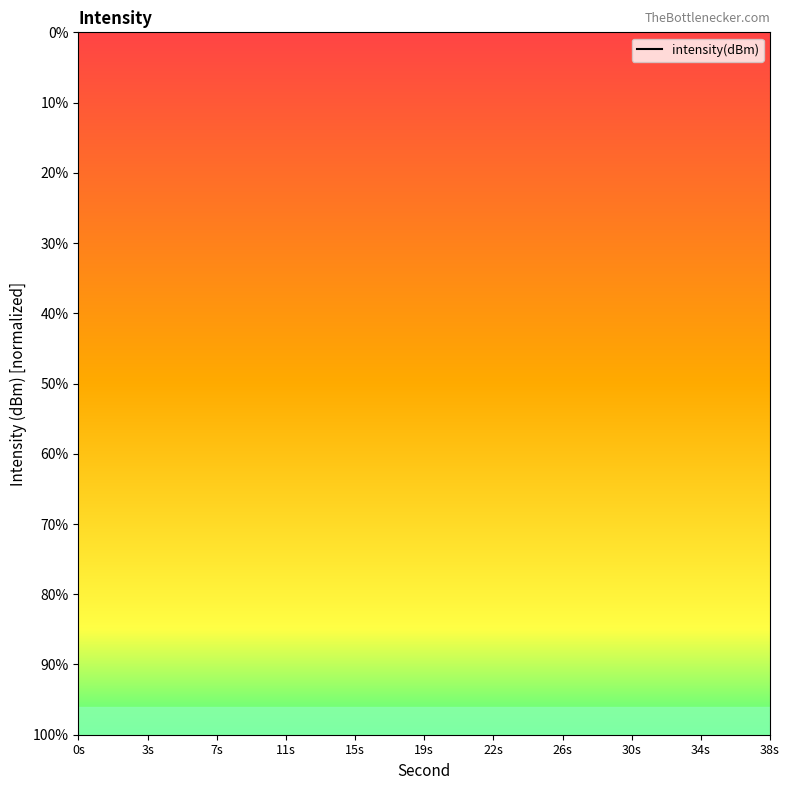

True or false: there are more than 1 points higher than both neighbors.

True